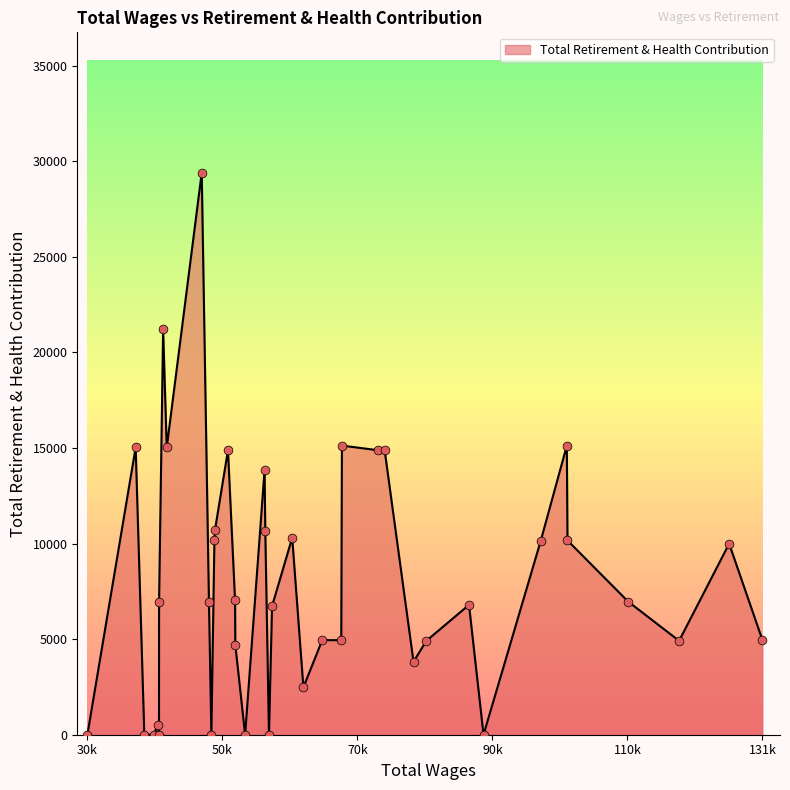

What is the greatest value displayed?

29393